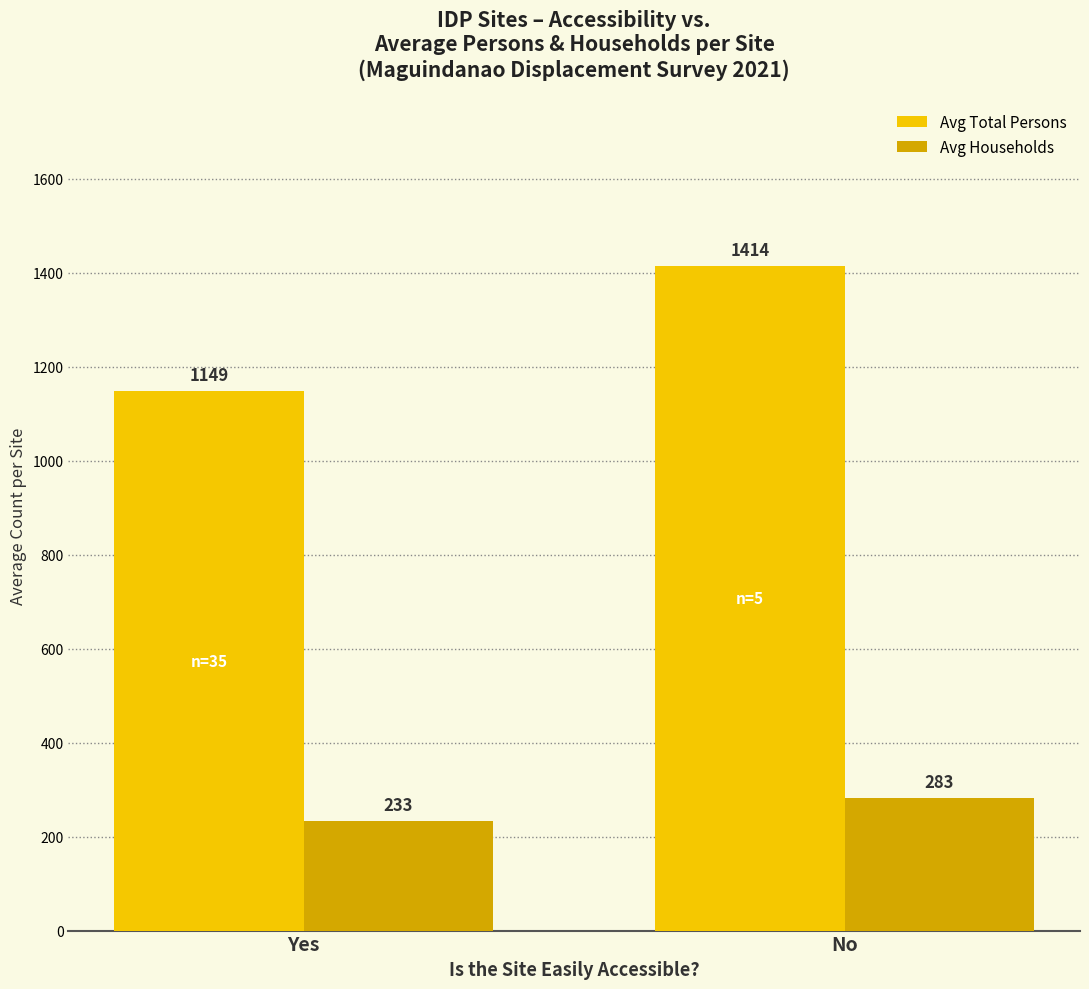

Are the bars horizontal?

No